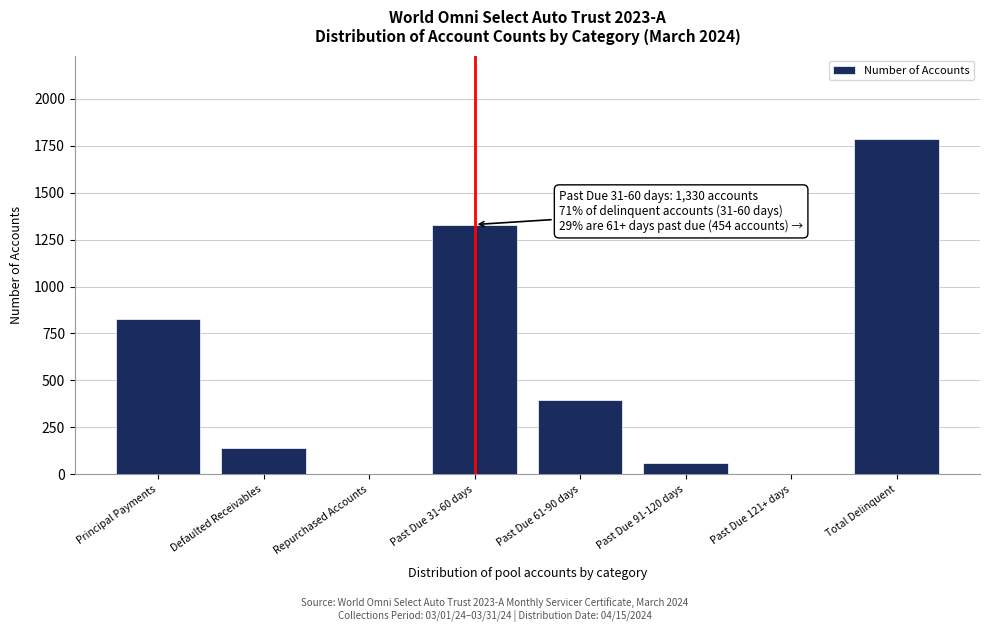

Reading left to right, what are all the values shown in this chart?

Principal Payments=826	Defaulted Receivables=141	Repurchased Accounts=0	Past Due 31-60 days=1330	Past Due 61-90 days=394	Past Due 91-120 days=60	Past Due 121+ days=0	Total Delinquent=1784